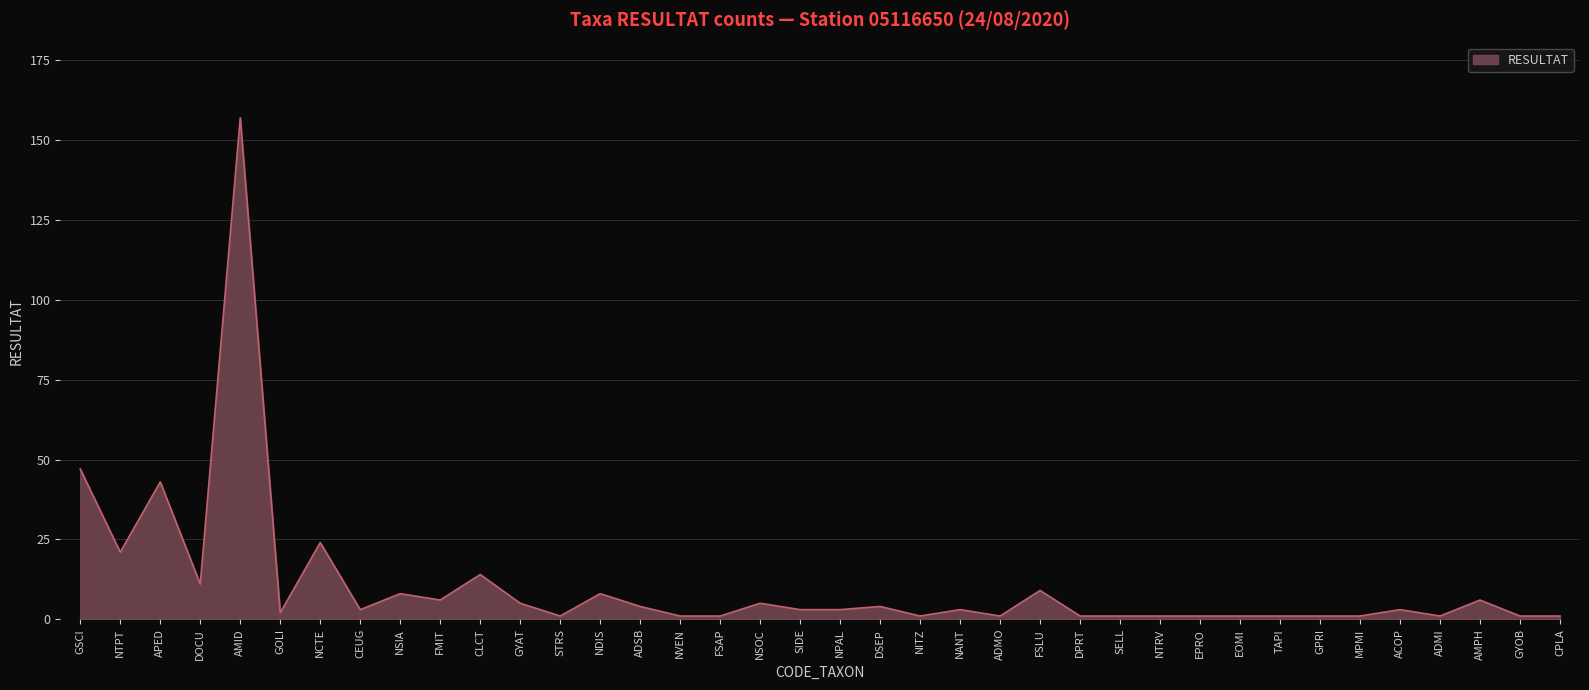

What is the difference between the maximum and minimum values?

156